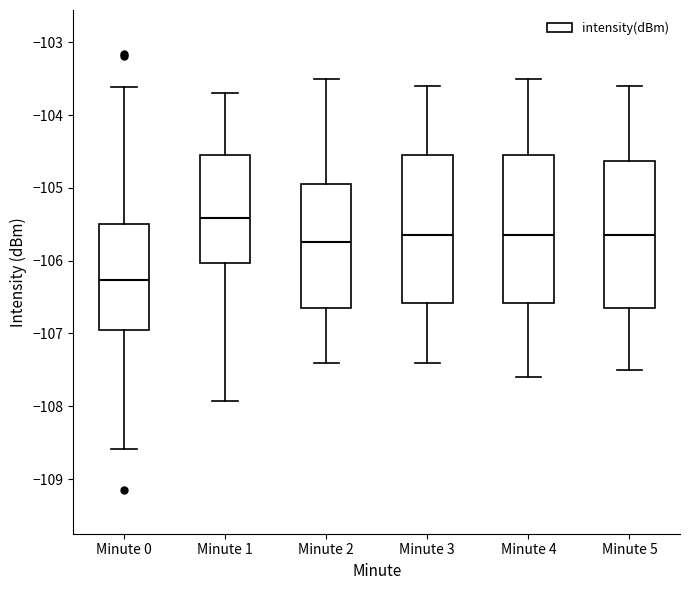

Where does the median line of the box for Minute 3 sit on the y-axis? The values are not printed on the chart, so give them approximately, as read against the axis.

-105.6